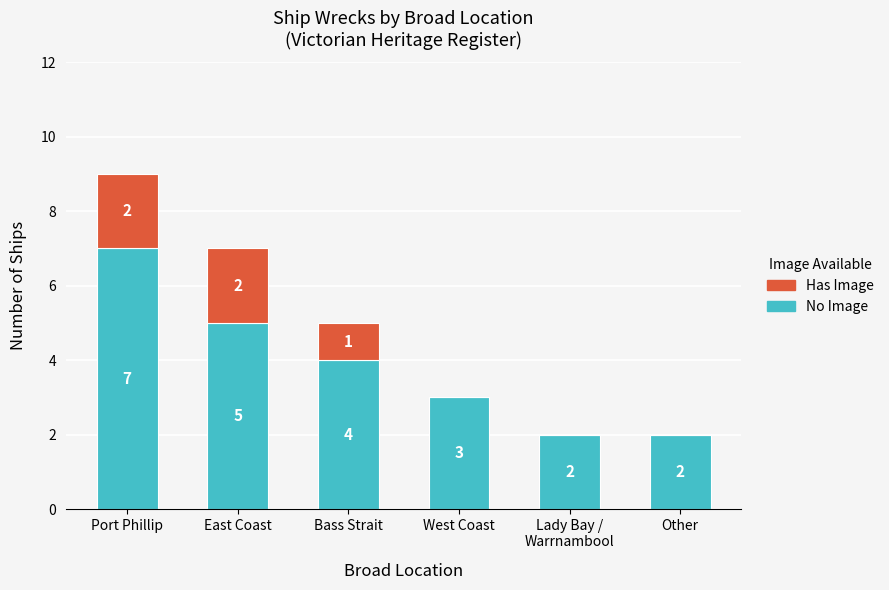

Read the No Image value at East Coast.

5